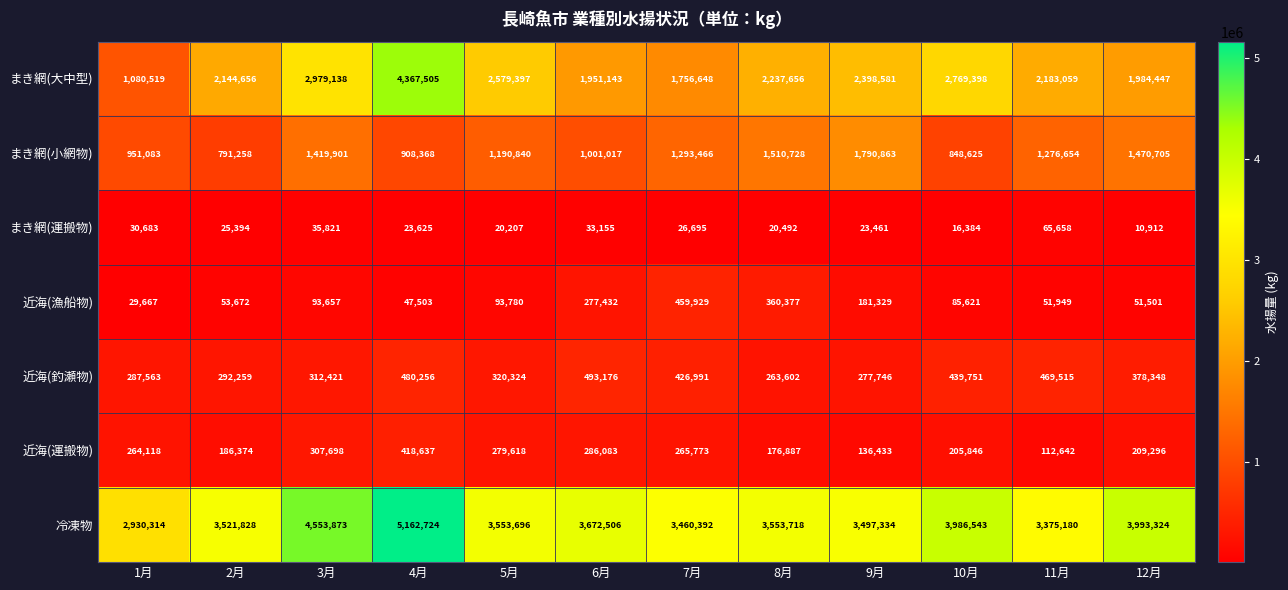

Count the number of data series in this chart.

7